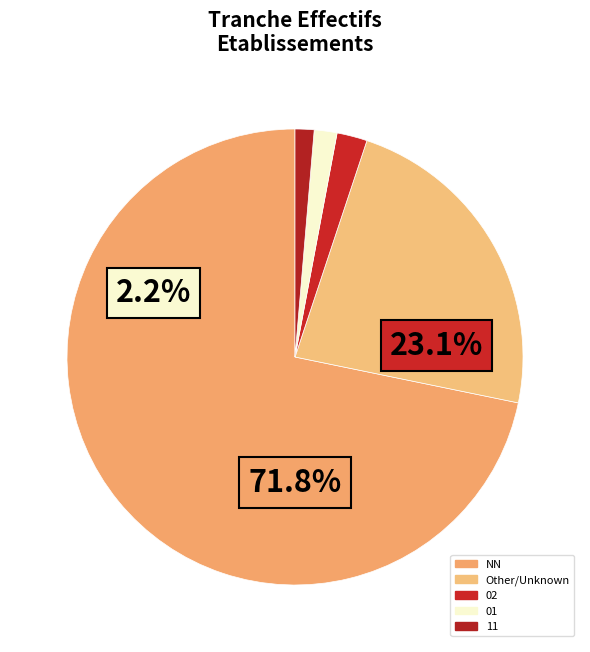

To the nearest percent, what percentage of the pie is 02?

2%